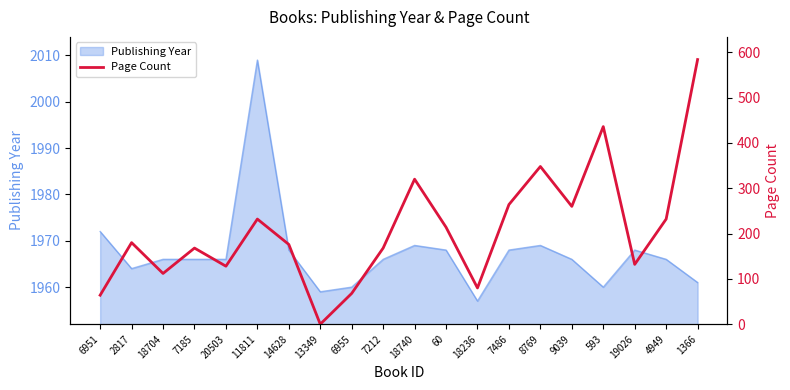

Which category has the lowest value in the Publishing Year series?

18236